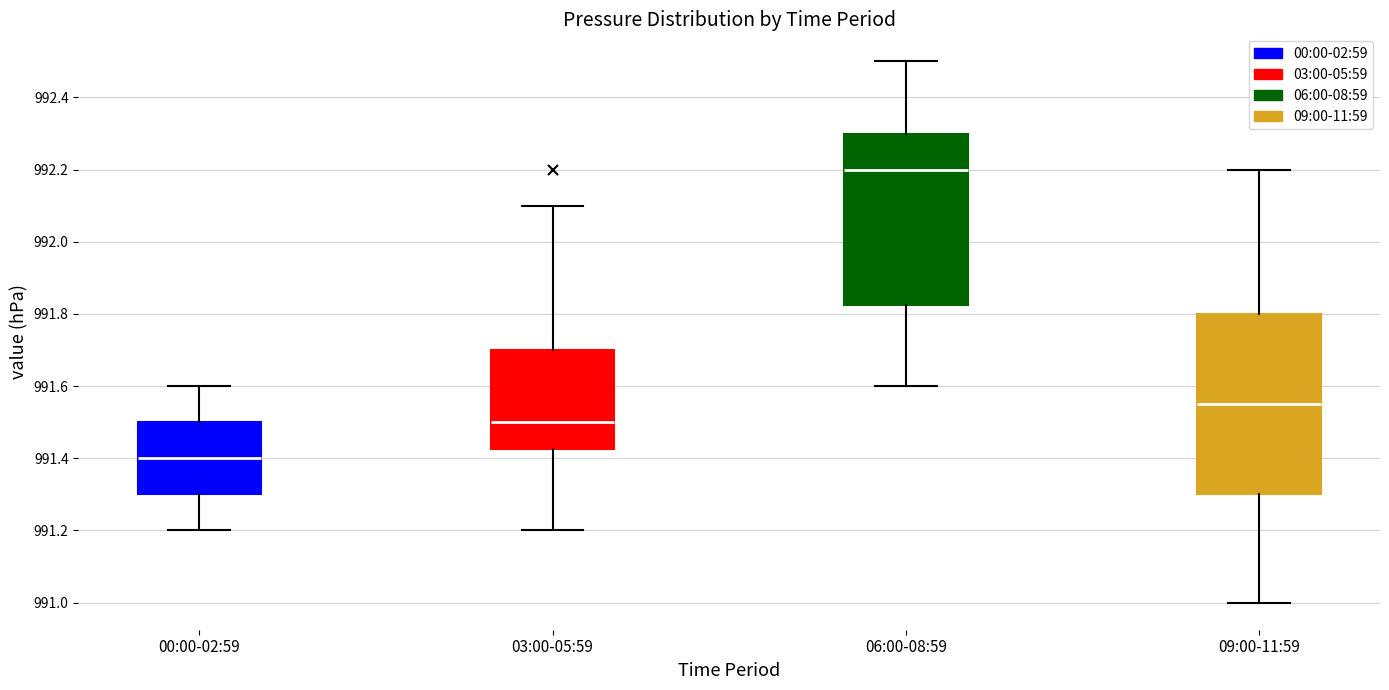

Reading left to right, transcribe this box plot: for each box, give where its median line is, the range the box spans, and where its two whiskers end, as read against the y-axis. The values are not printed on the chart, so give them approximately, as read against the axis.

00:00-02:59: median 991.40, box 991.30 to 991.50, whiskers 991.20 to 991.60
03:00-05:59: median 991.50, box 991.42 to 991.70, whiskers 991.20 to 992.10
06:00-08:59: median 992.20, box 991.82 to 992.30, whiskers 991.60 to 992.50
09:00-11:59: median 991.56, box 991.30 to 991.80, whiskers 991.00 to 992.20